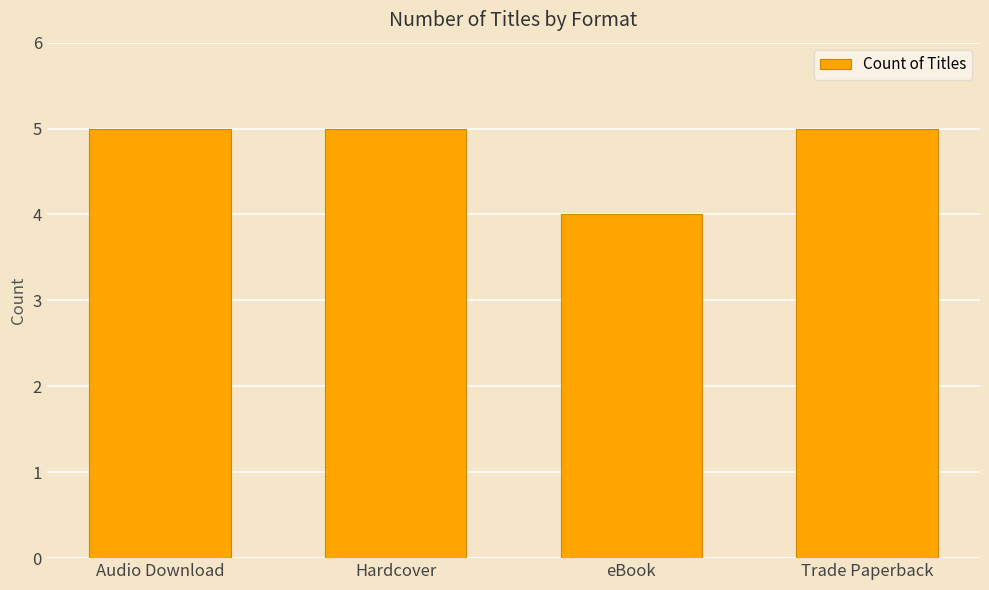

What is the ratio of the value at eBook to the value at Trade Paperback?

0.8